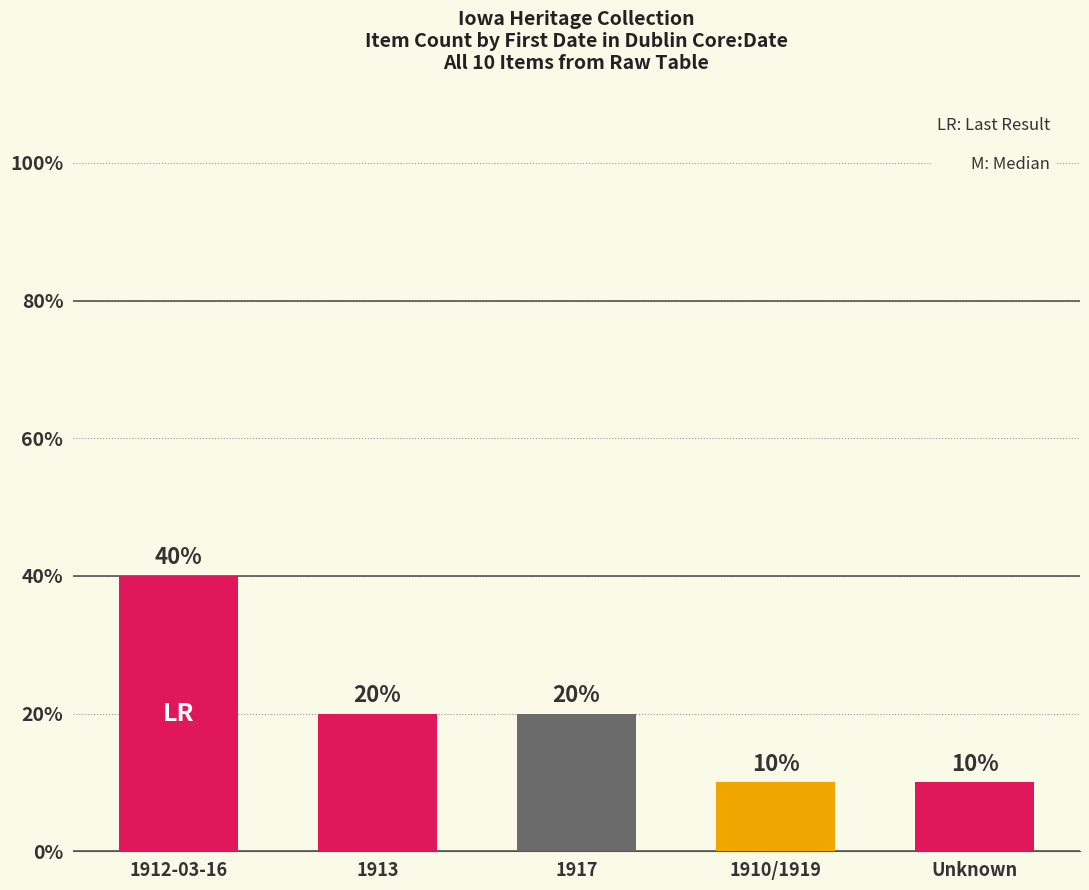

The value at 1912-03-16 is 1. True or false?

False